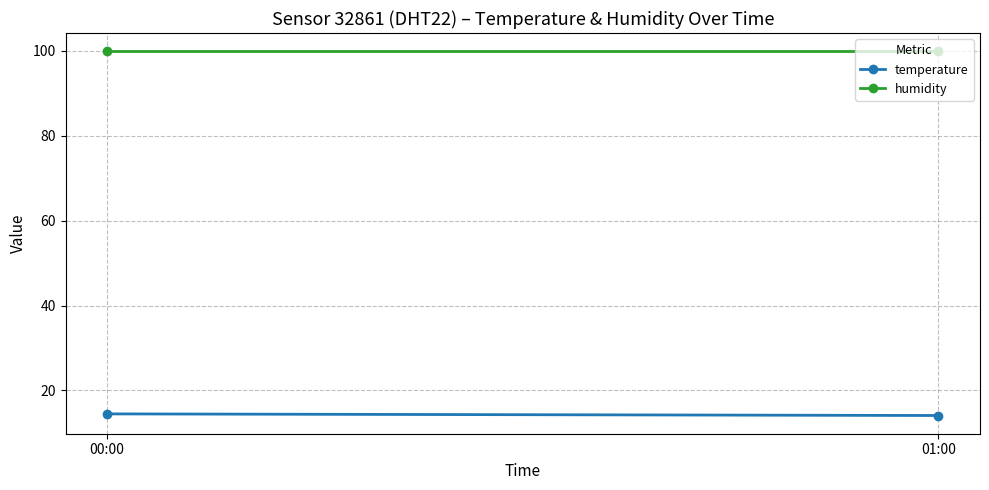

Reading right to left, what are all the values shown in this chart?

temperature: 14.1	14.5
humidity: 99.9	99.9